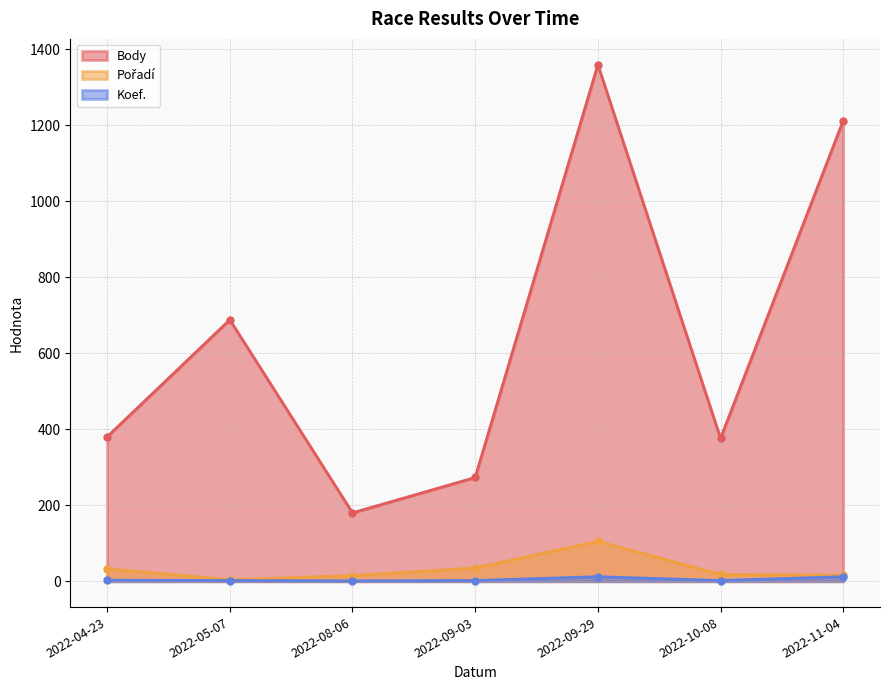

Reading left to right, extract all data points from this chart.

Body: 2022-04-23=380	2022-05-07=688	2022-08-06=180	2022-09-03=273	2022-09-29=1359	2022-10-08=376	2022-11-04=1212
Pořadí: 2022-04-23=33	2022-05-07=4	2022-08-06=15	2022-09-03=35	2022-09-29=105	2022-10-08=18	2022-11-04=16
Koef.: 2022-04-23=3	2022-05-07=2	2022-08-06=1	2022-09-03=2	2022-09-29=12	2022-10-08=2	2022-11-04=12